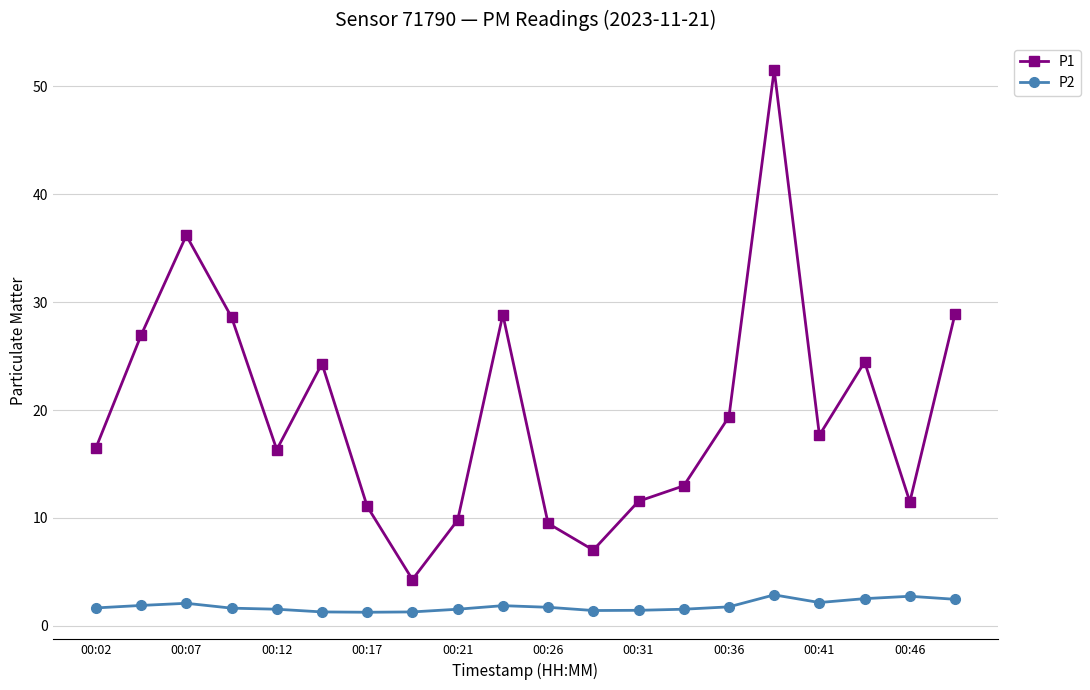

What are all the series names shown in the legend?

P1, P2